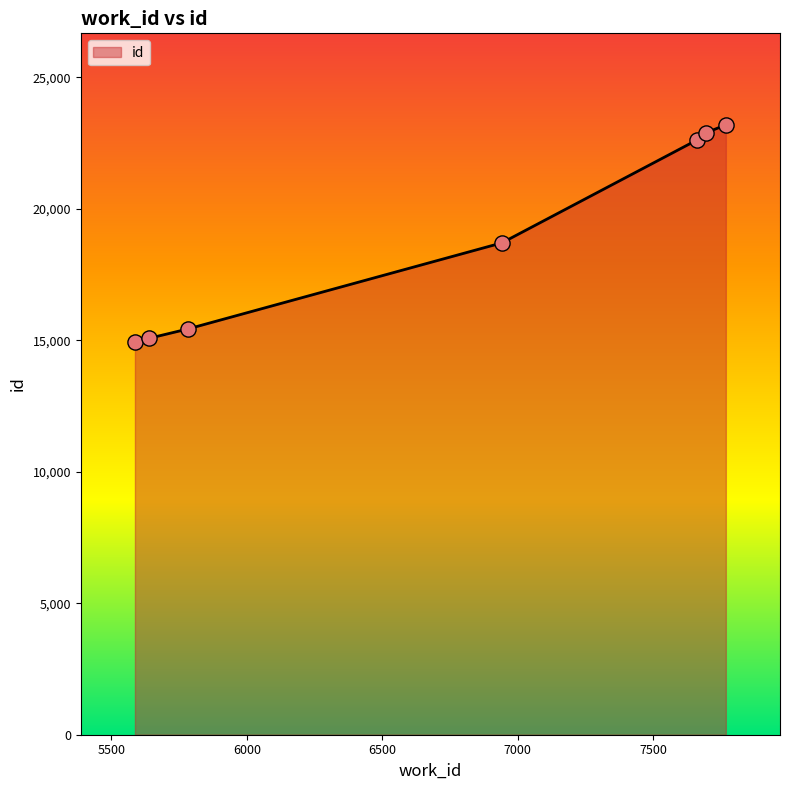

What is the difference between the second highest and second lowest values?

7808